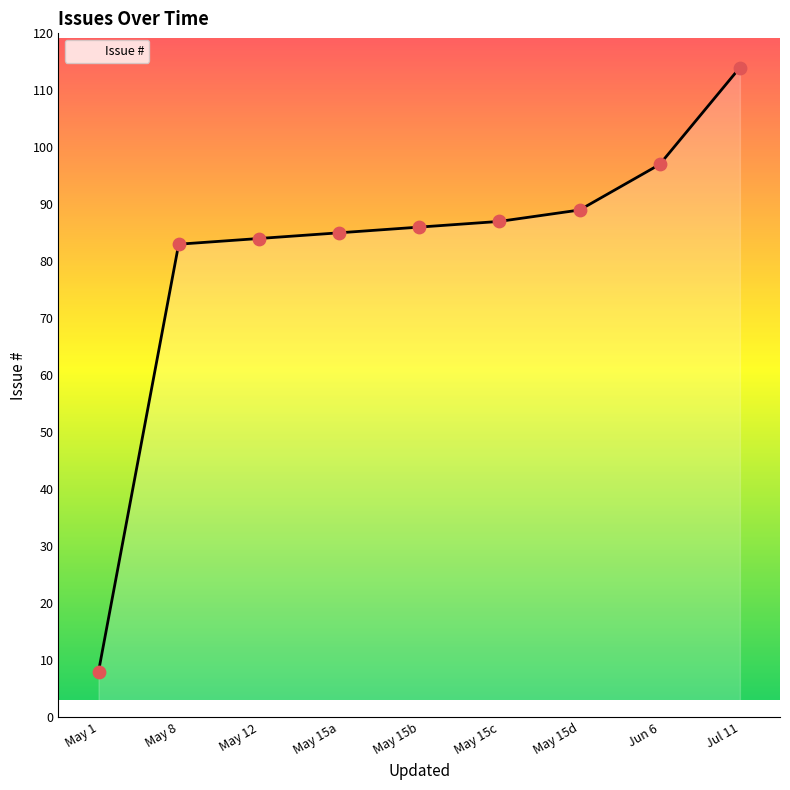

Approximately how many times larger is the value at May 15b compared to Jul 11?

0.8